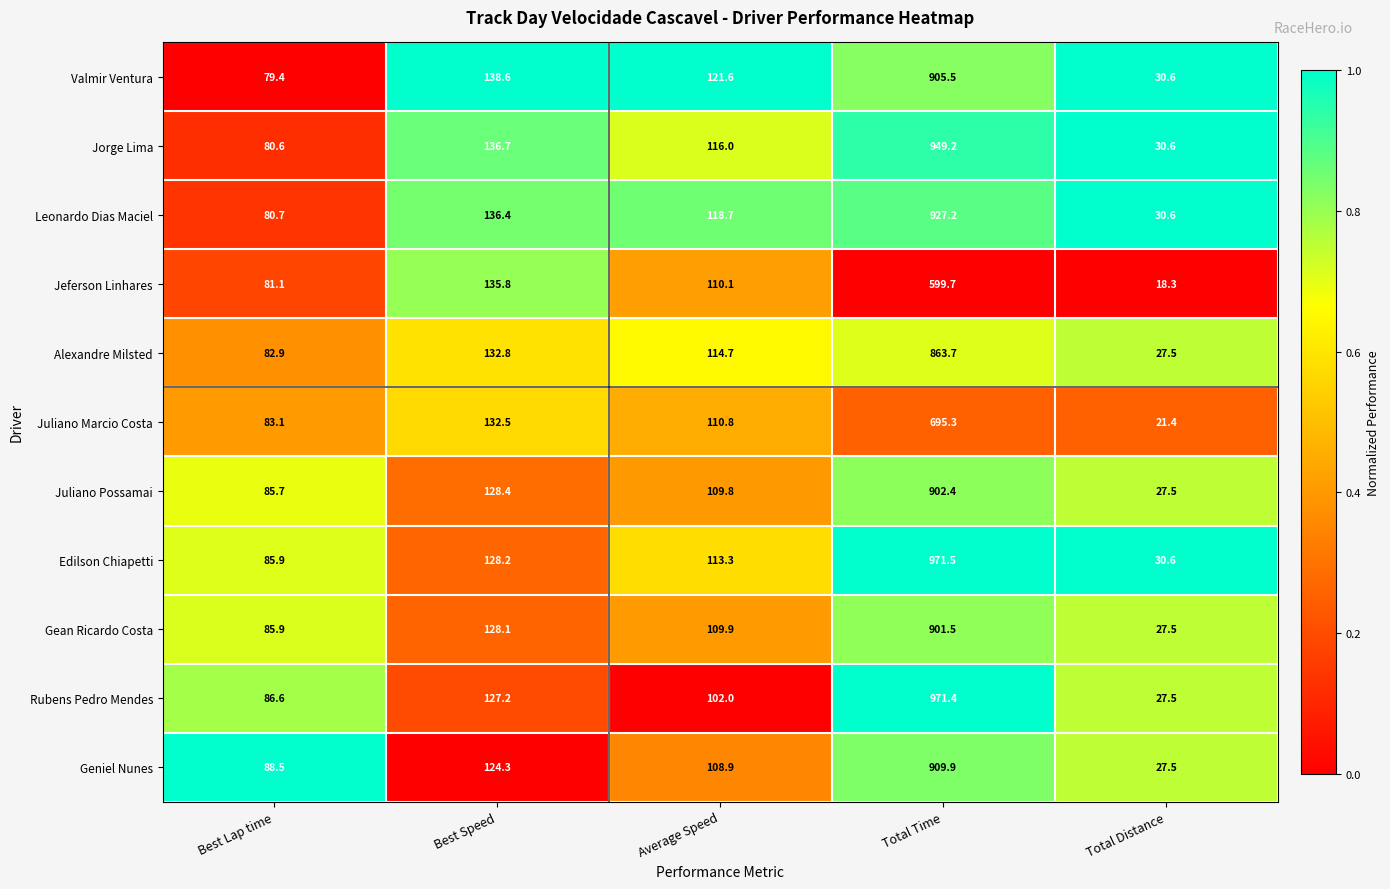

What is the difference between the maximum and minimum values in the Alexandre Milsted series?

836.2